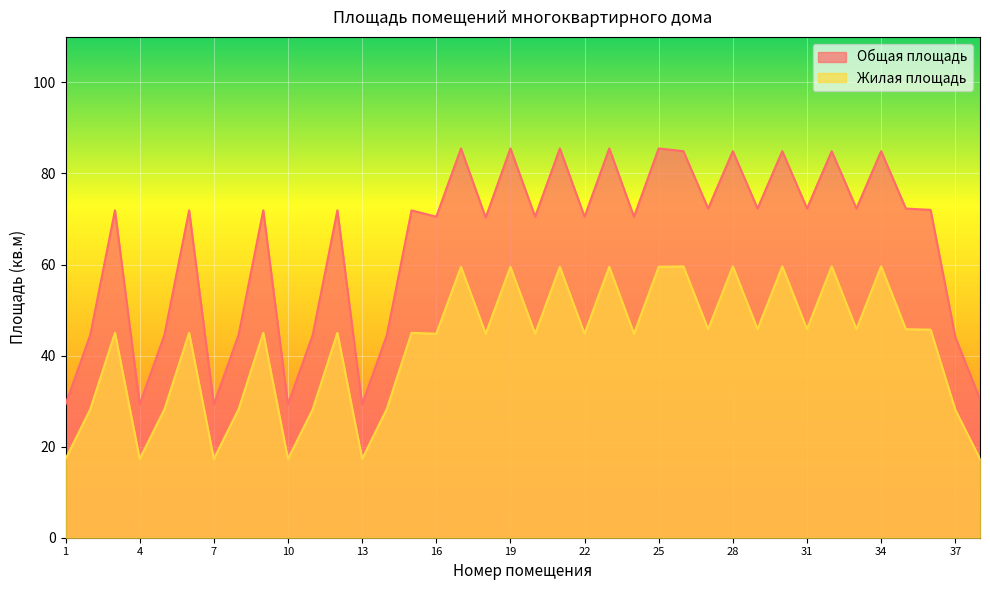

What is the value of the Жилая площадь point at the 18th from the left?

44.8